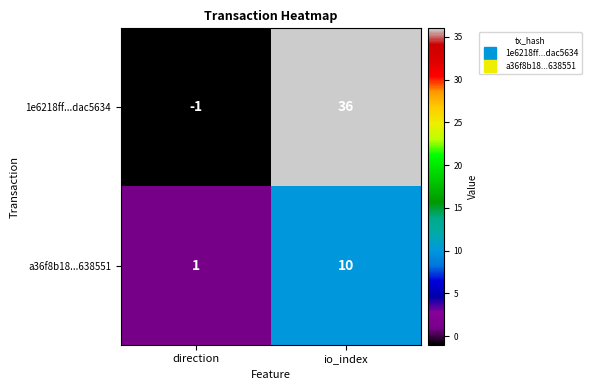

At direction, list the series in order from largest to smallest.

a36f8b18...638551, 1e6218ff...dac5634